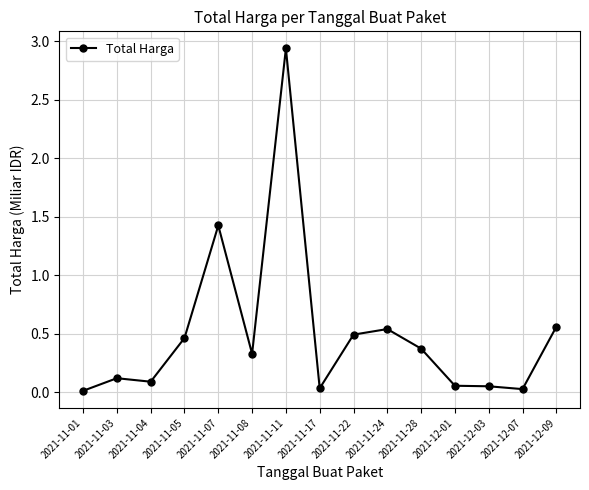

Where is the first local minimum?

2021-11-04